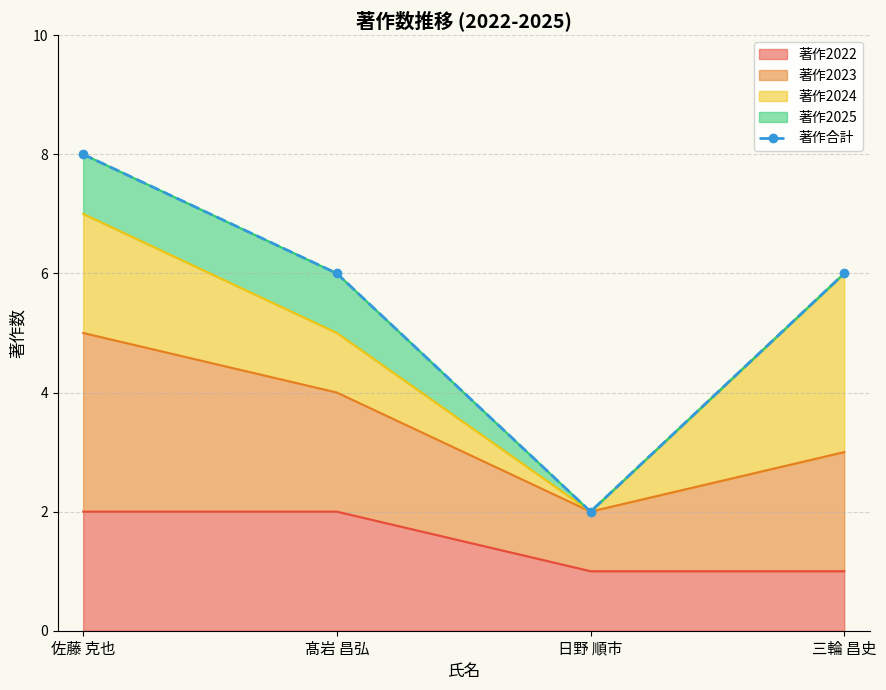

What is the label of the 3rd point from the right?

髙岩 昌弘